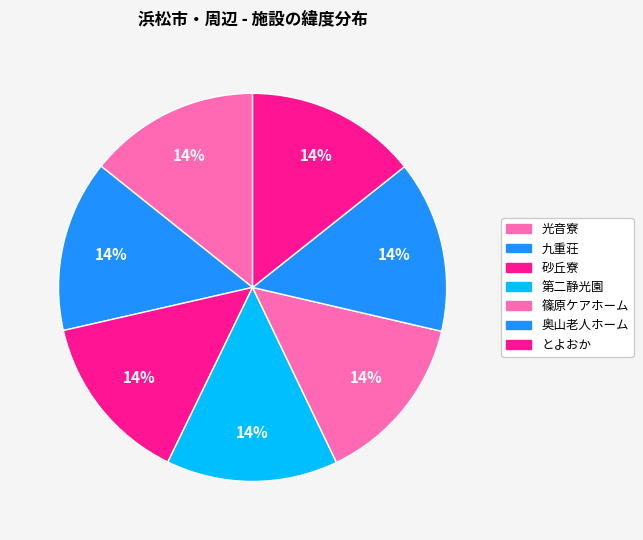

How many segments does this pie chart have?

7